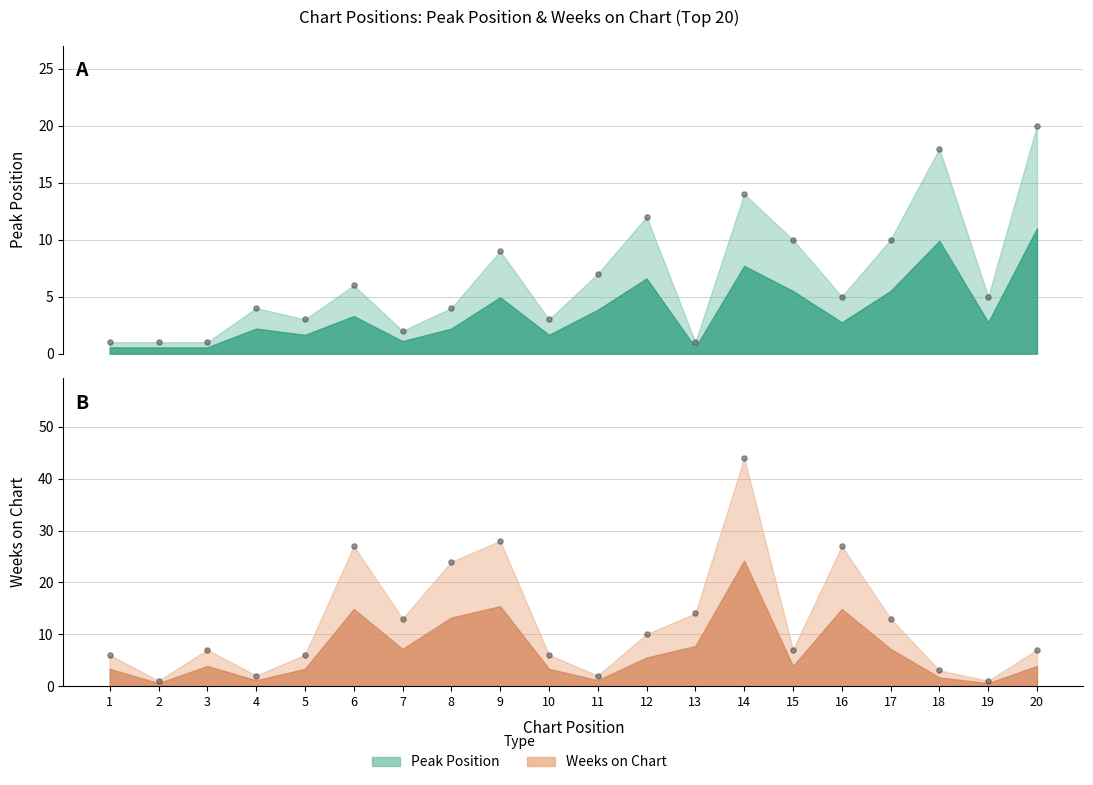

Which series has the widest spread of Y values?

Weeks on Chart